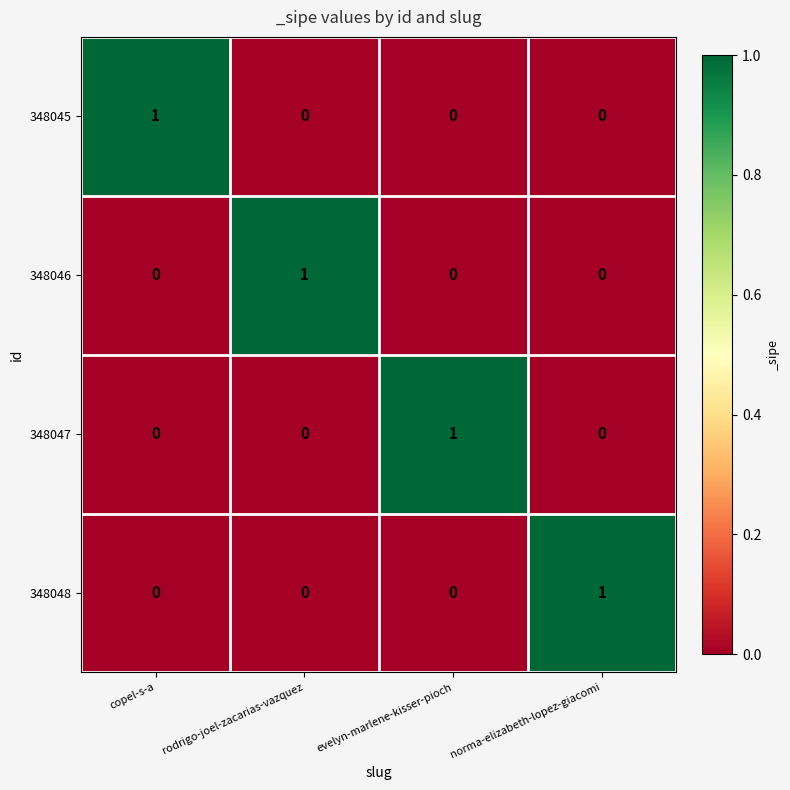

Reading left to right, list all the values displayed in this chart.

348045: 1	0	0	0
348046: 0	1	0	0
348047: 0	0	1	0
348048: 0	0	0	1